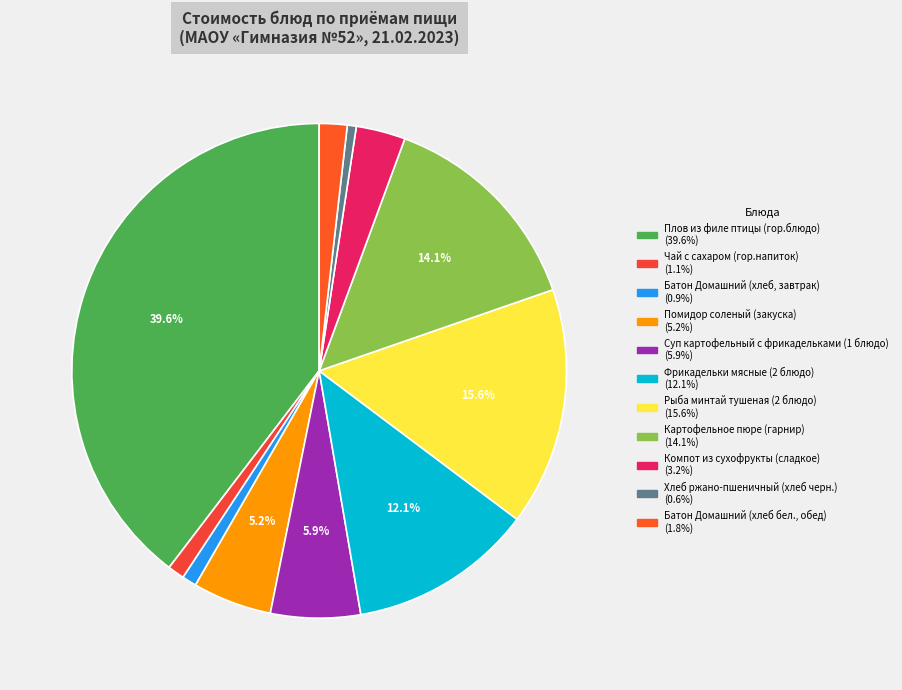

Approximately how many times larger is the value at Компот из сухофрукты (сладкое) compared to Помидор соленый (закуска)?

0.6